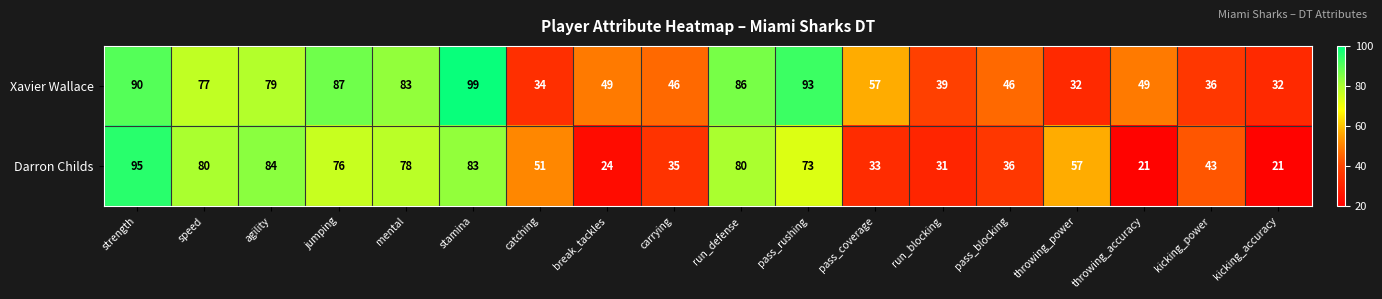

True or false: Darron Childs has a value of 125 at jumping.

False